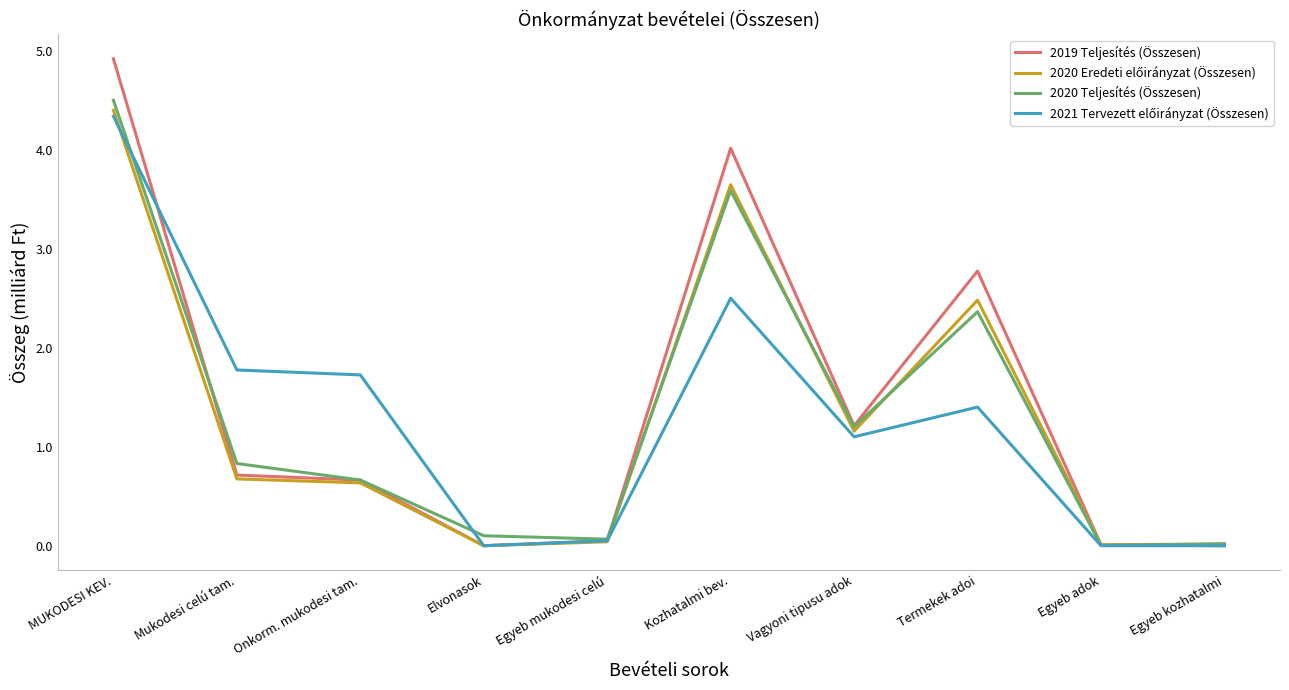

What position from the left is Onkorm. mukodesi tam.?

3